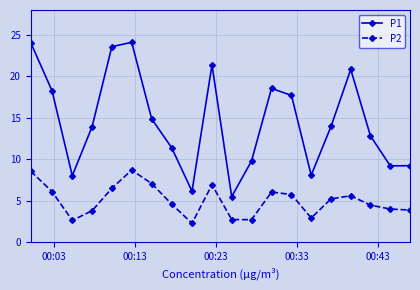

True or false: P1 and P2 cross at least once.

False